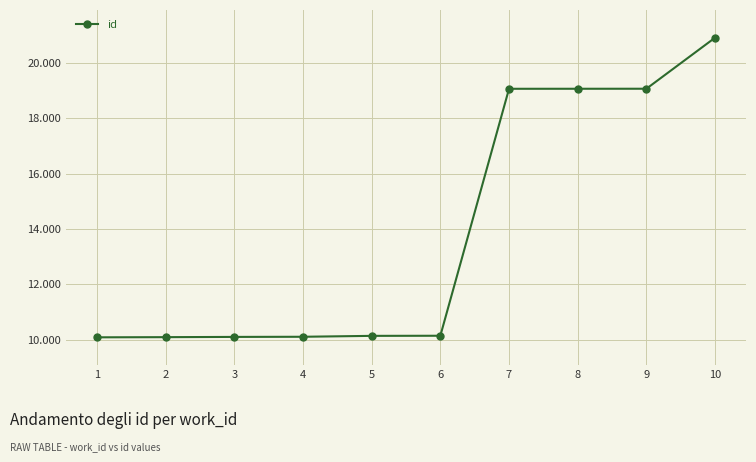

Reading right to left, list all the values displayed in this chart.

10=20916	9=19071	8=19070	7=19069	6=10145	5=10141	4=10108	3=10103	2=10094	1=10088